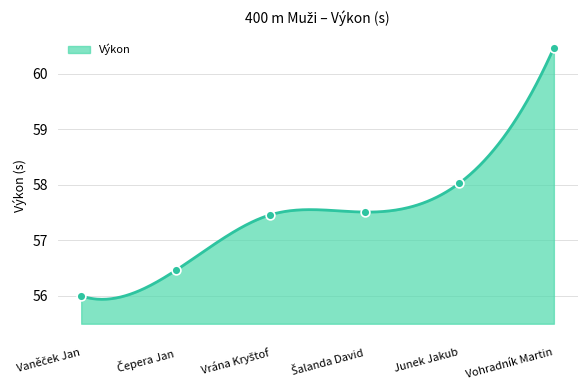

What is the change in value from Vrána Kryštof to Junek Jakub?

+0.6